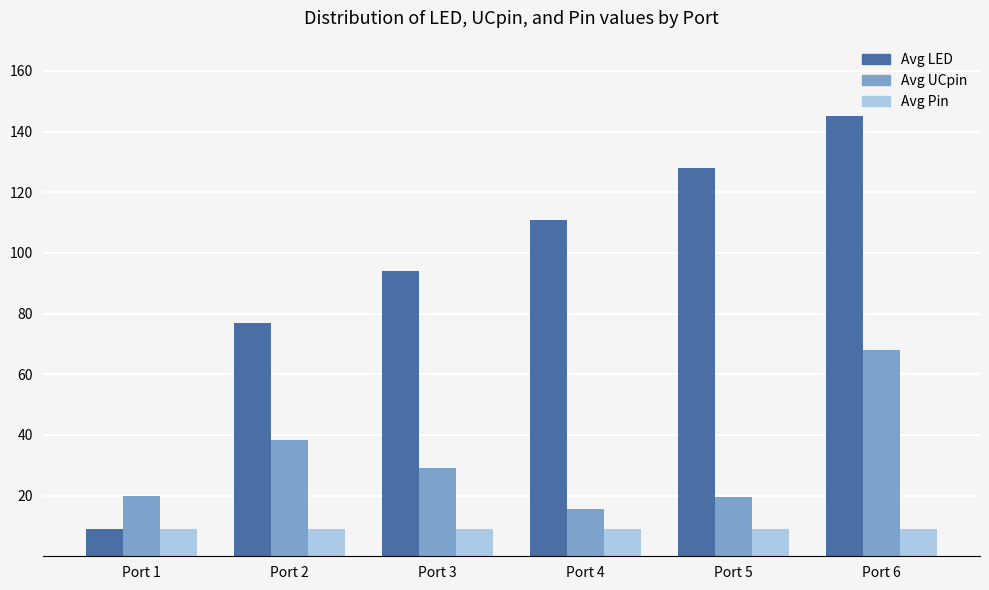

What is the total value across all series at Port 5?

156.6